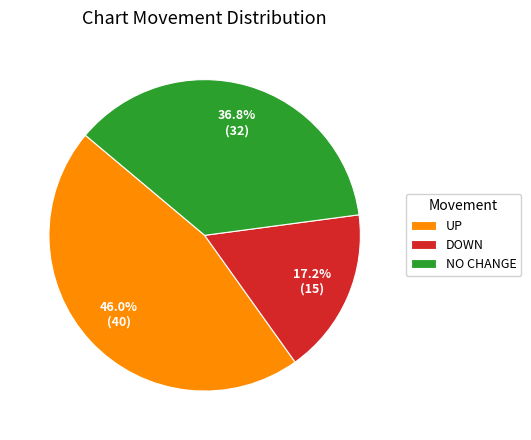

What is the ratio of the value at NO CHANGE to the value at UP?

0.8